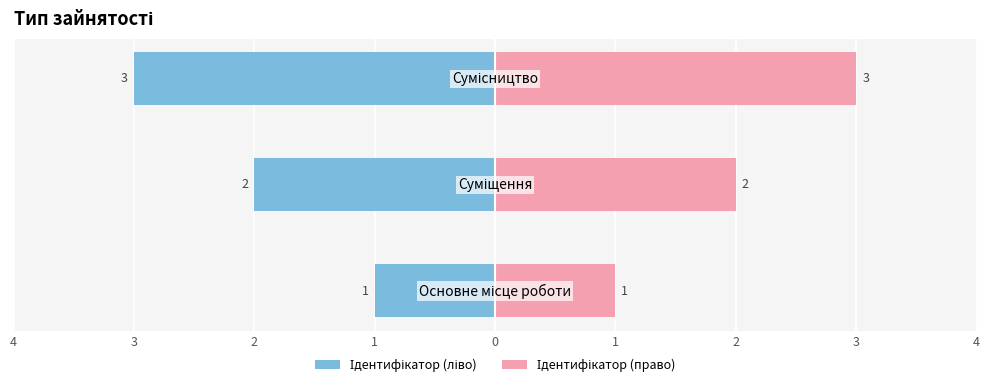

How many Ідентифікатор (право) values are between 1 and 3?

3